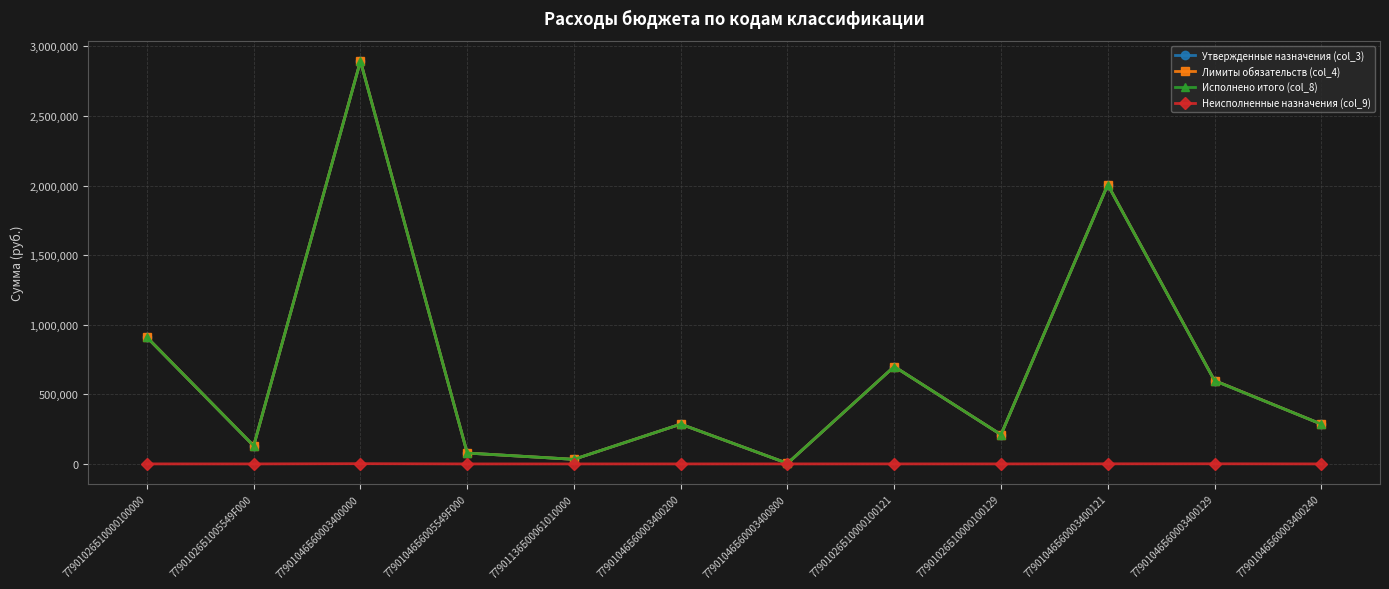

At which label is Неисполненные назначения (col_9) closest to 885?

77901046Б60003400129